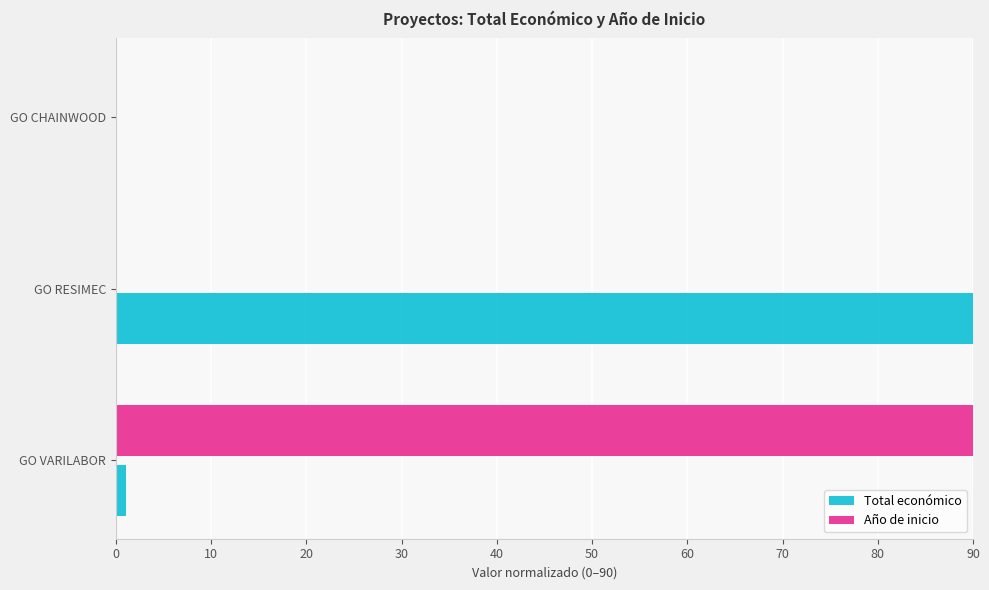

The Total económico series shows 0.0 at GO CHAINWOOD. True or false?

True